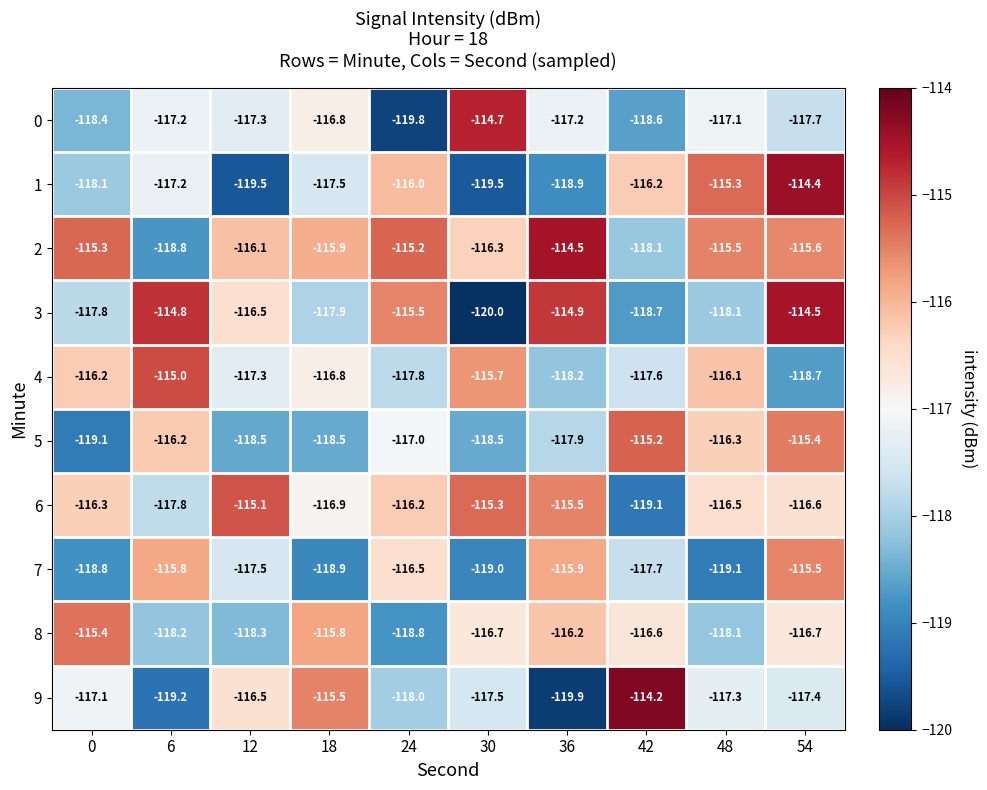

True or false: 6 has a value of -185.3 at 0.

False